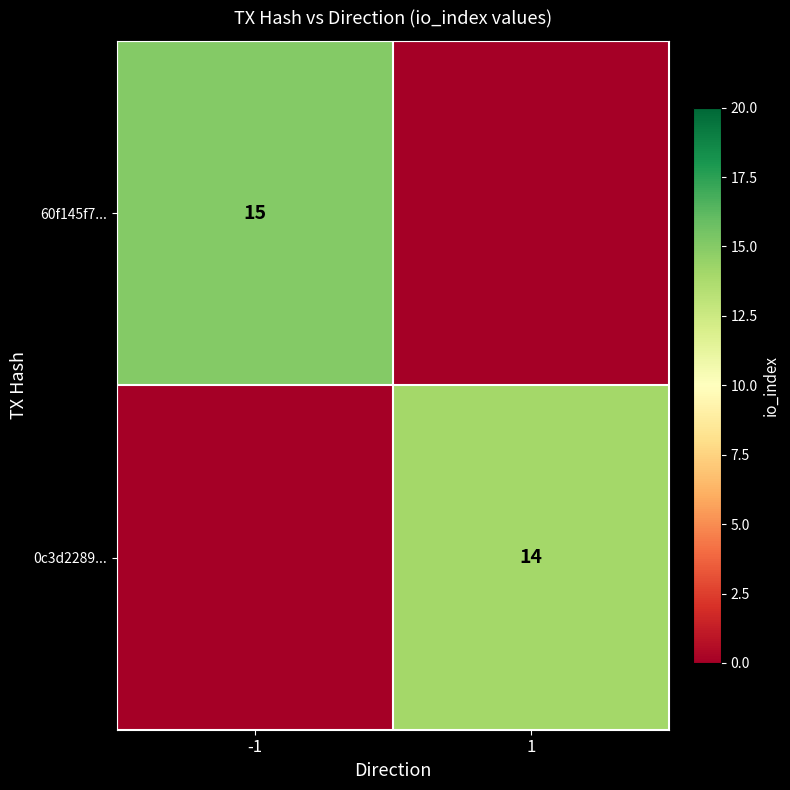

Between 1 and -1, which is larger?

-1